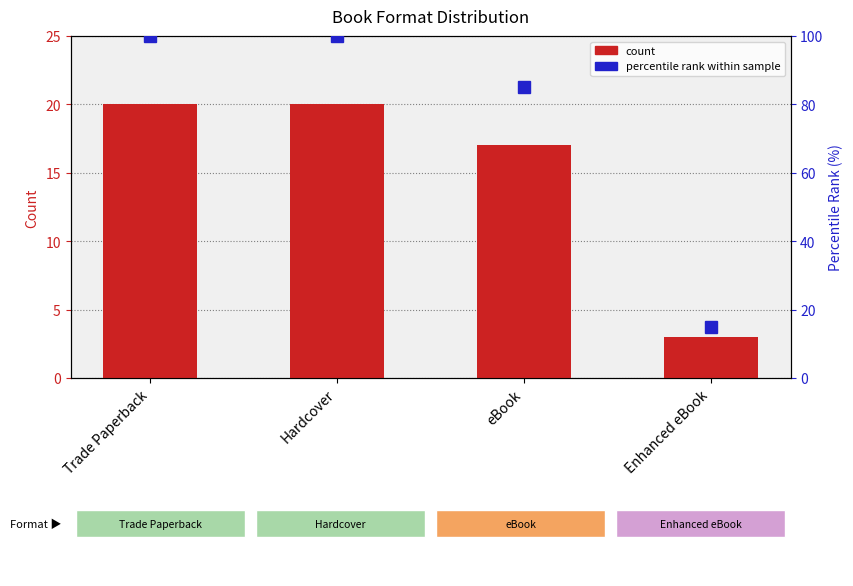

What is the approximate value of percentile rank at Hardcover?

100